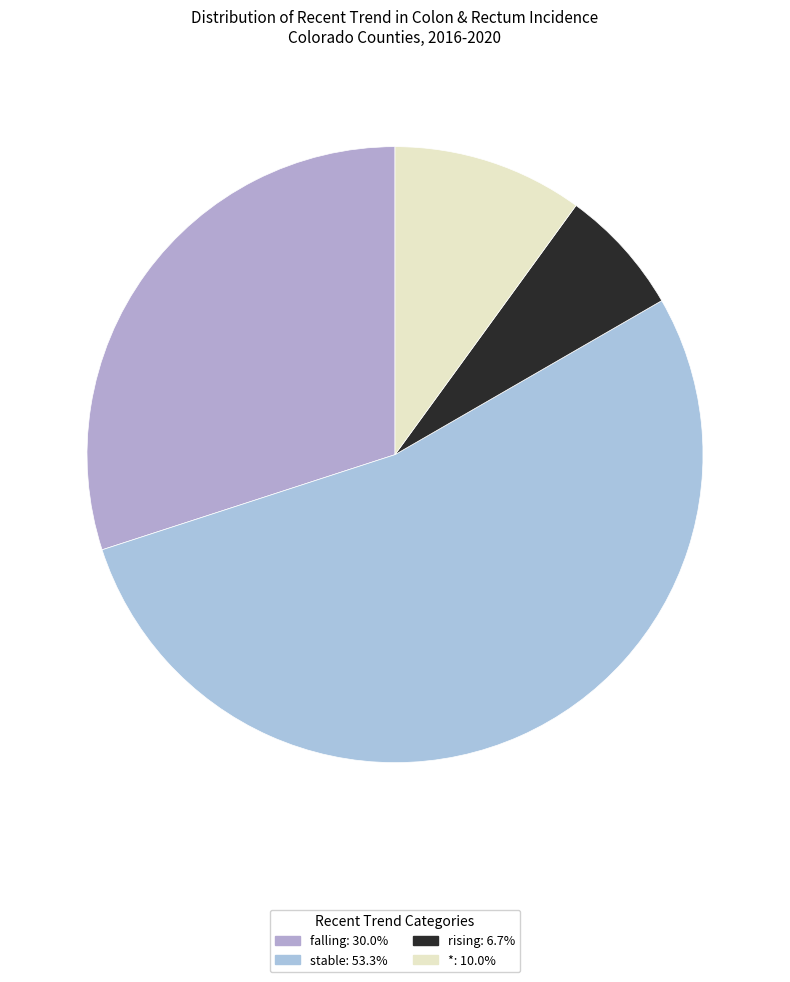

The stable slice represents 53% of the pie. True or false?

True